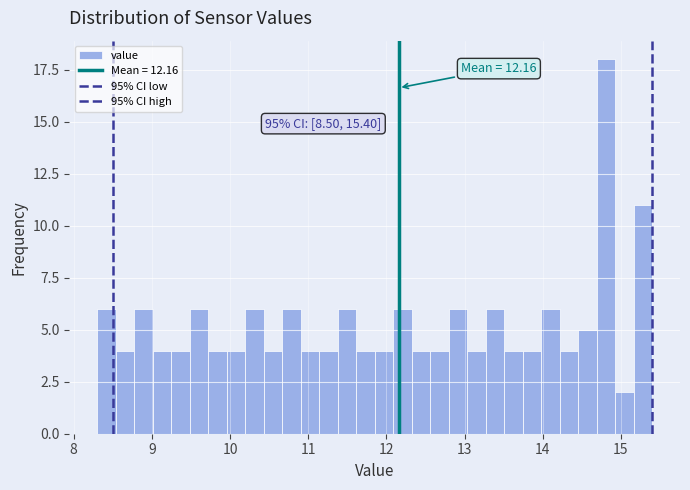

Around what value on the x-axis is the tallest bar? Give the approximate position of its centre, as read against the axis.

14.8